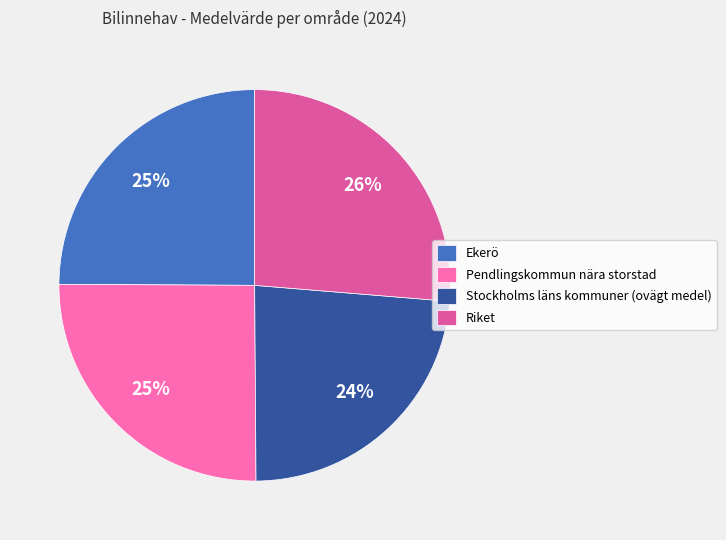

To the nearest percent, what is the combined percentage of Ekerö and Stockholms läns kommuner (ovägt medel)?

49%